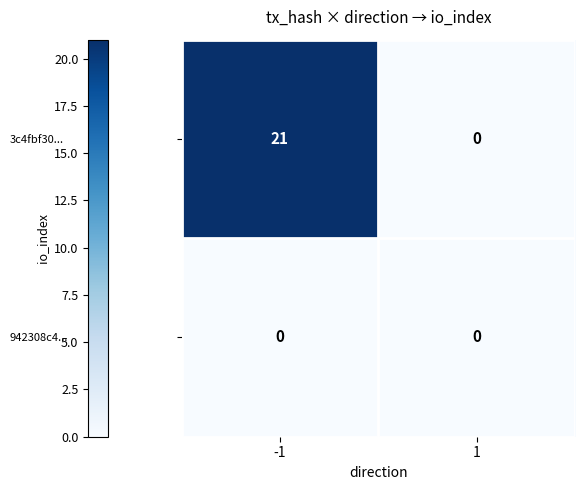

How many values in the 3c4fbf30... series are below 21?

1